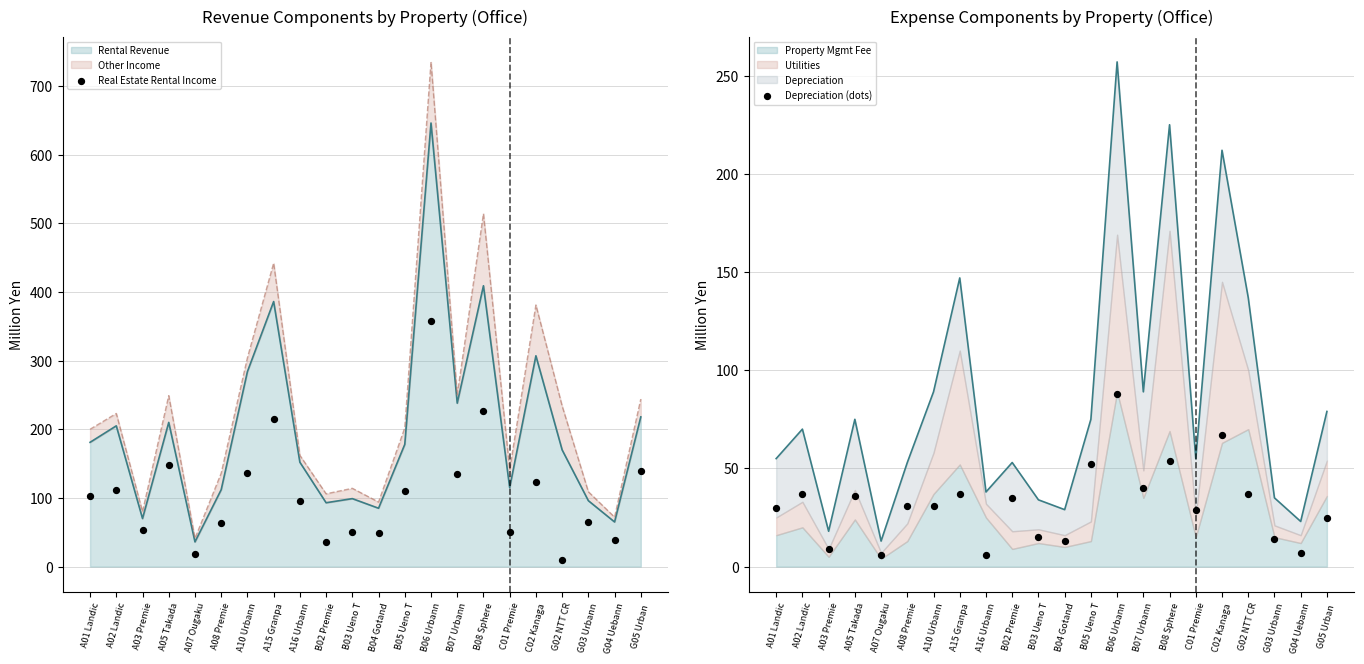

Which series has the largest total across all categories?

Real Estate Rental Income